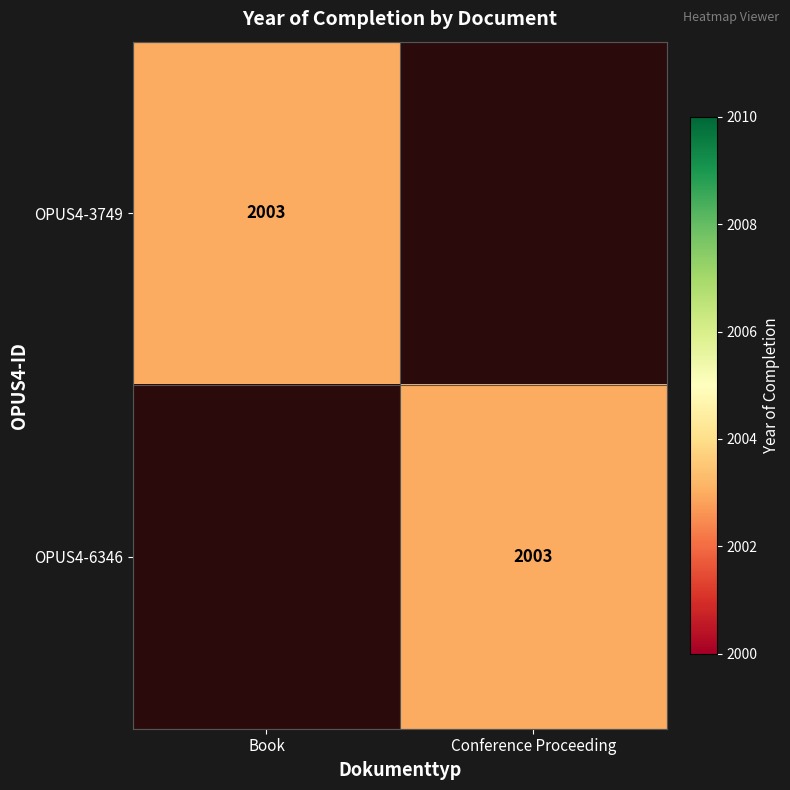

Which category has the highest value across all series?

Book